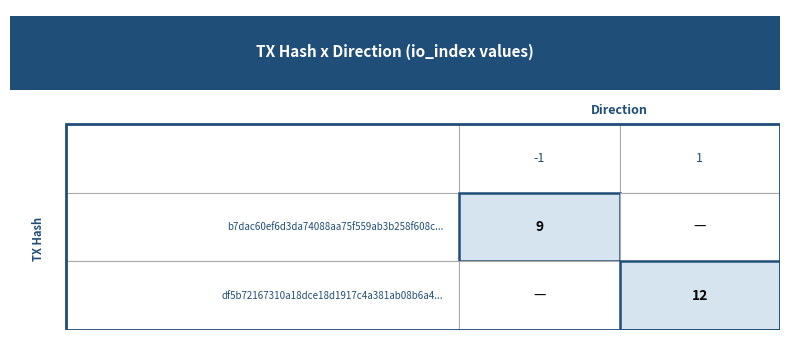

Which category has the highest value across all series?

1